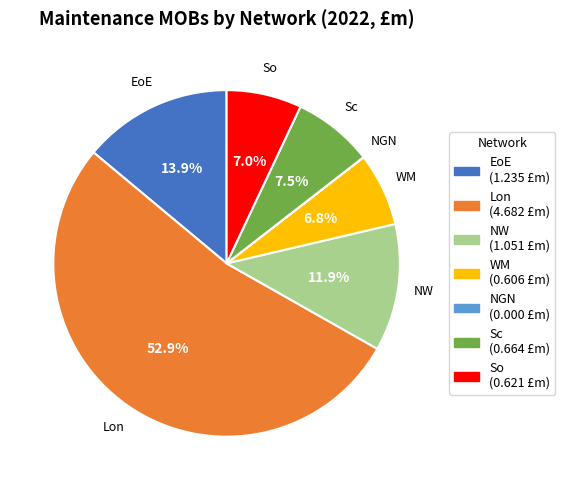

Which category has the biggest portion of the pie?

Lon